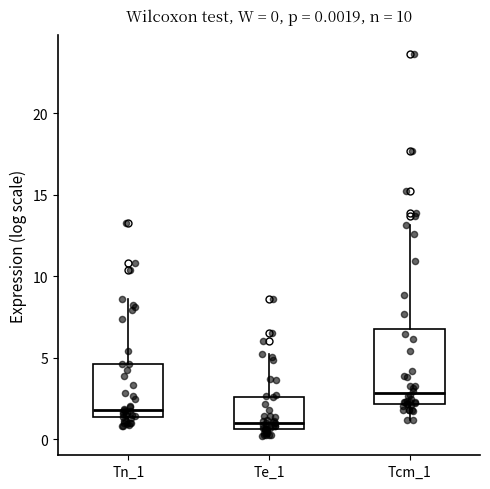

Which box has the lowest median line?

Te_1